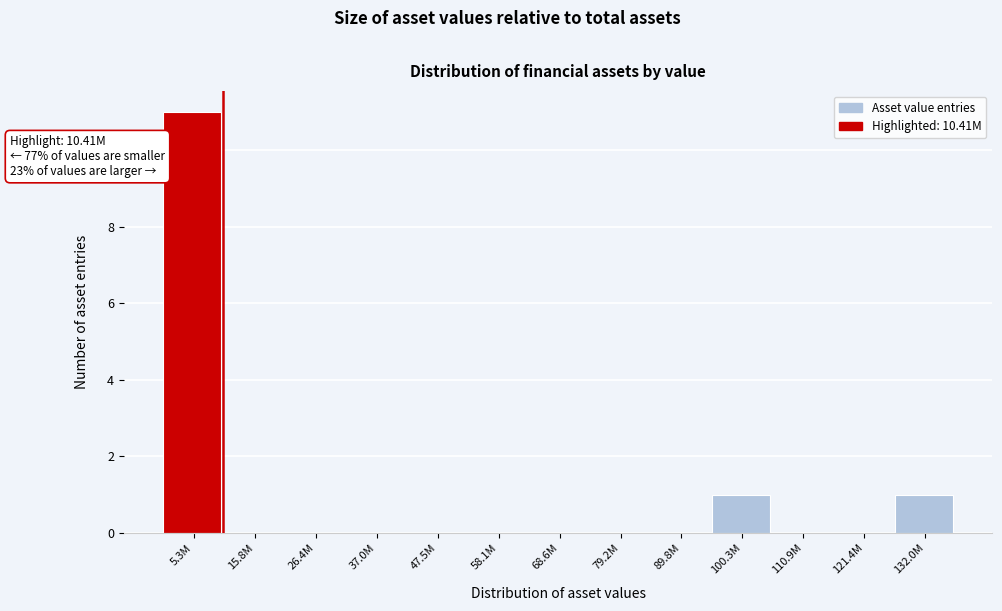

Reading right to left, what are all the values shown in this chart?

132.0M=1	121.4M=0	110.9M=0	100.3M=1	89.8M=0	79.2M=0	68.6M=0	58.1M=0	47.5M=0	37.0M=0	26.4M=0	15.8M=0	5.3M=11